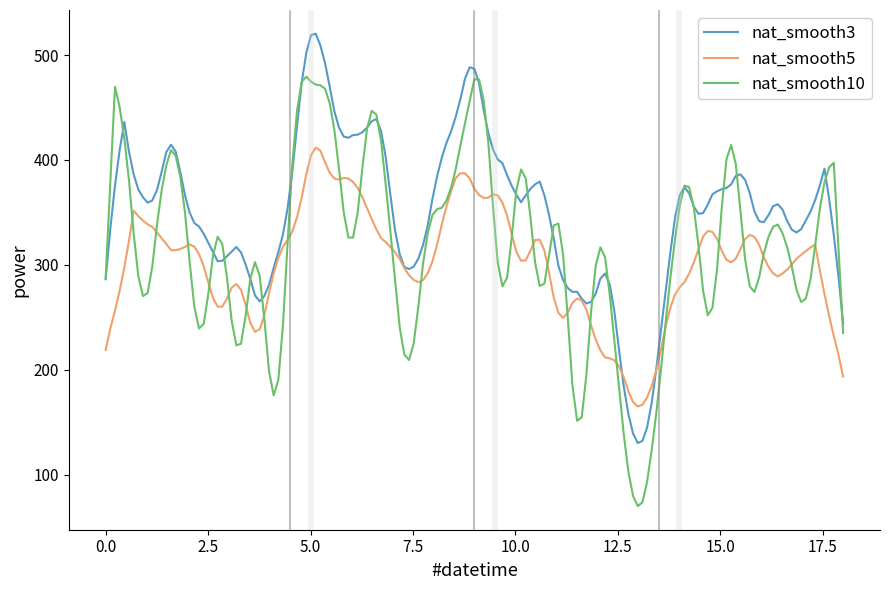

Which series has the largest total across all categories?

nat_smooth3